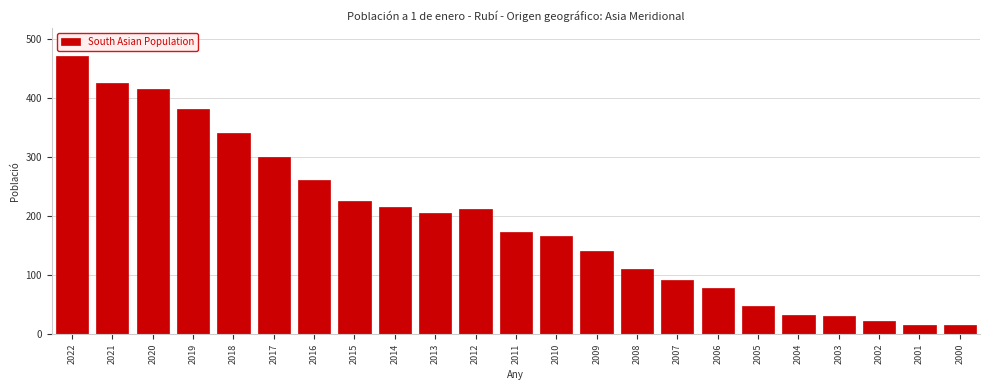

What is the change in value from 2017 to 2001?

-285